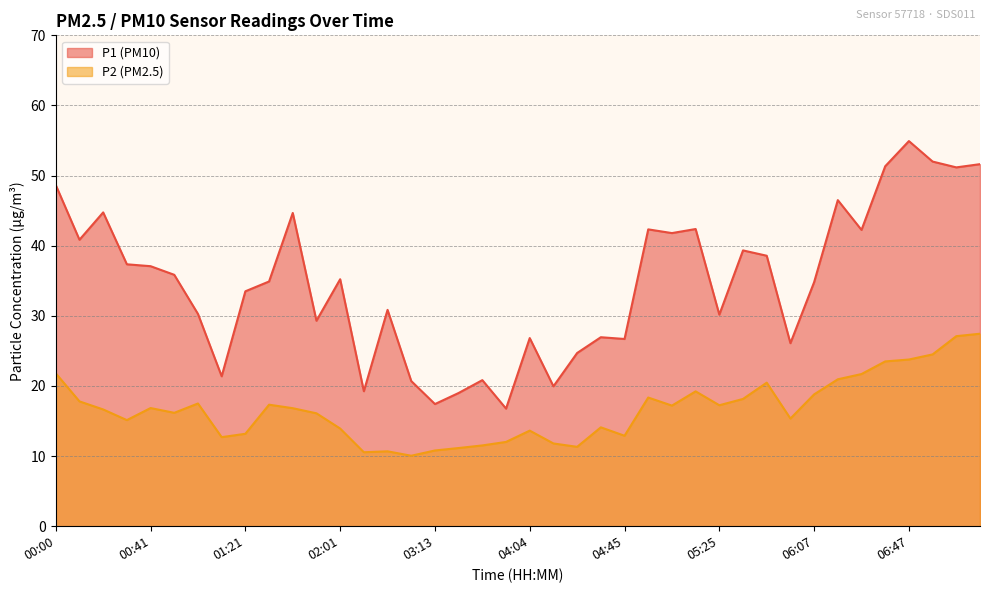

Rank the series by their maximum value, from lowest to highest.

P2 (PM2.5), P1 (PM10)